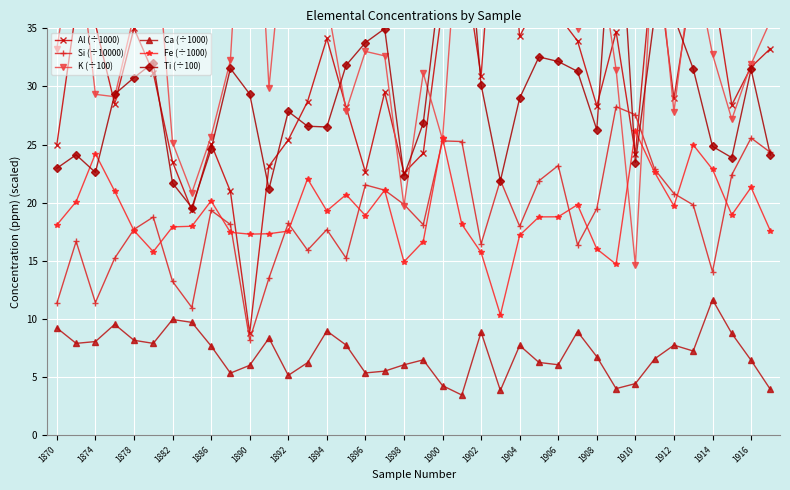

What is the difference between the maximum and second lowest values in the Al (÷1000) series?

34.0